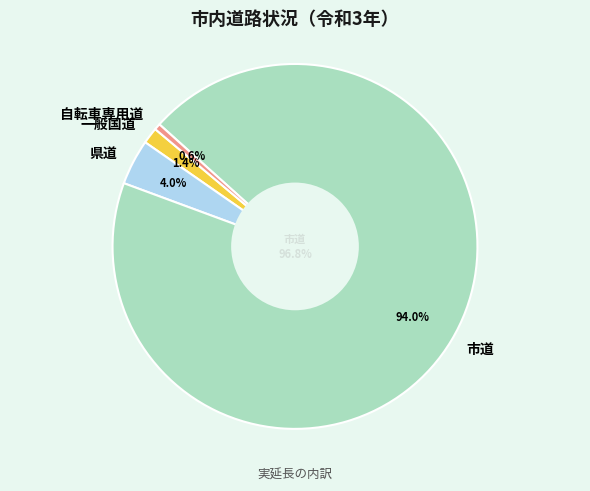

Is 市道 the majority of the pie?

Yes